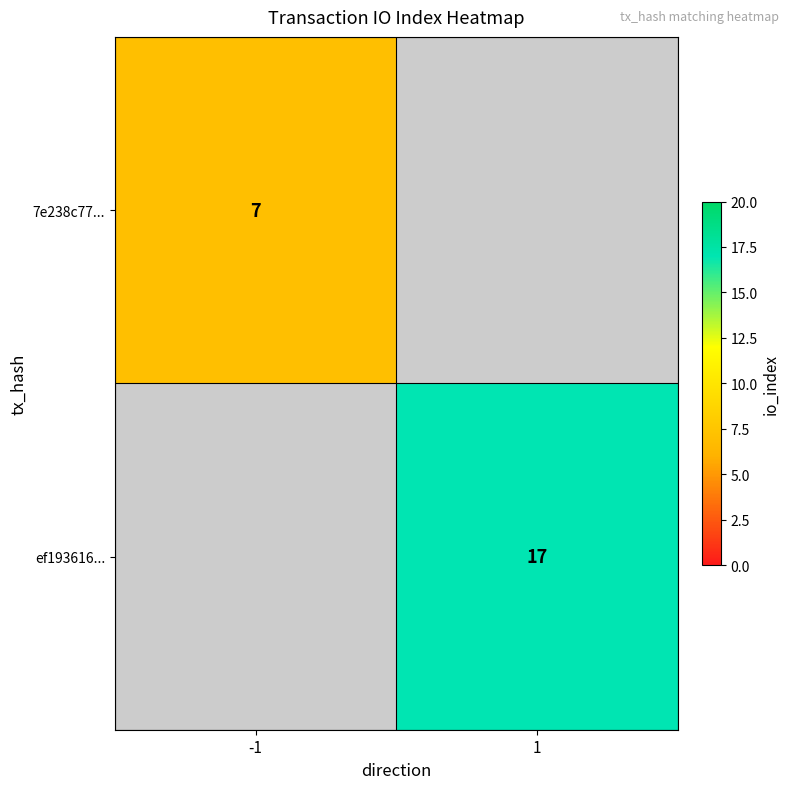

Is the value of 7e238c77... at -1 greater than the value of ef193616... at 1?

No